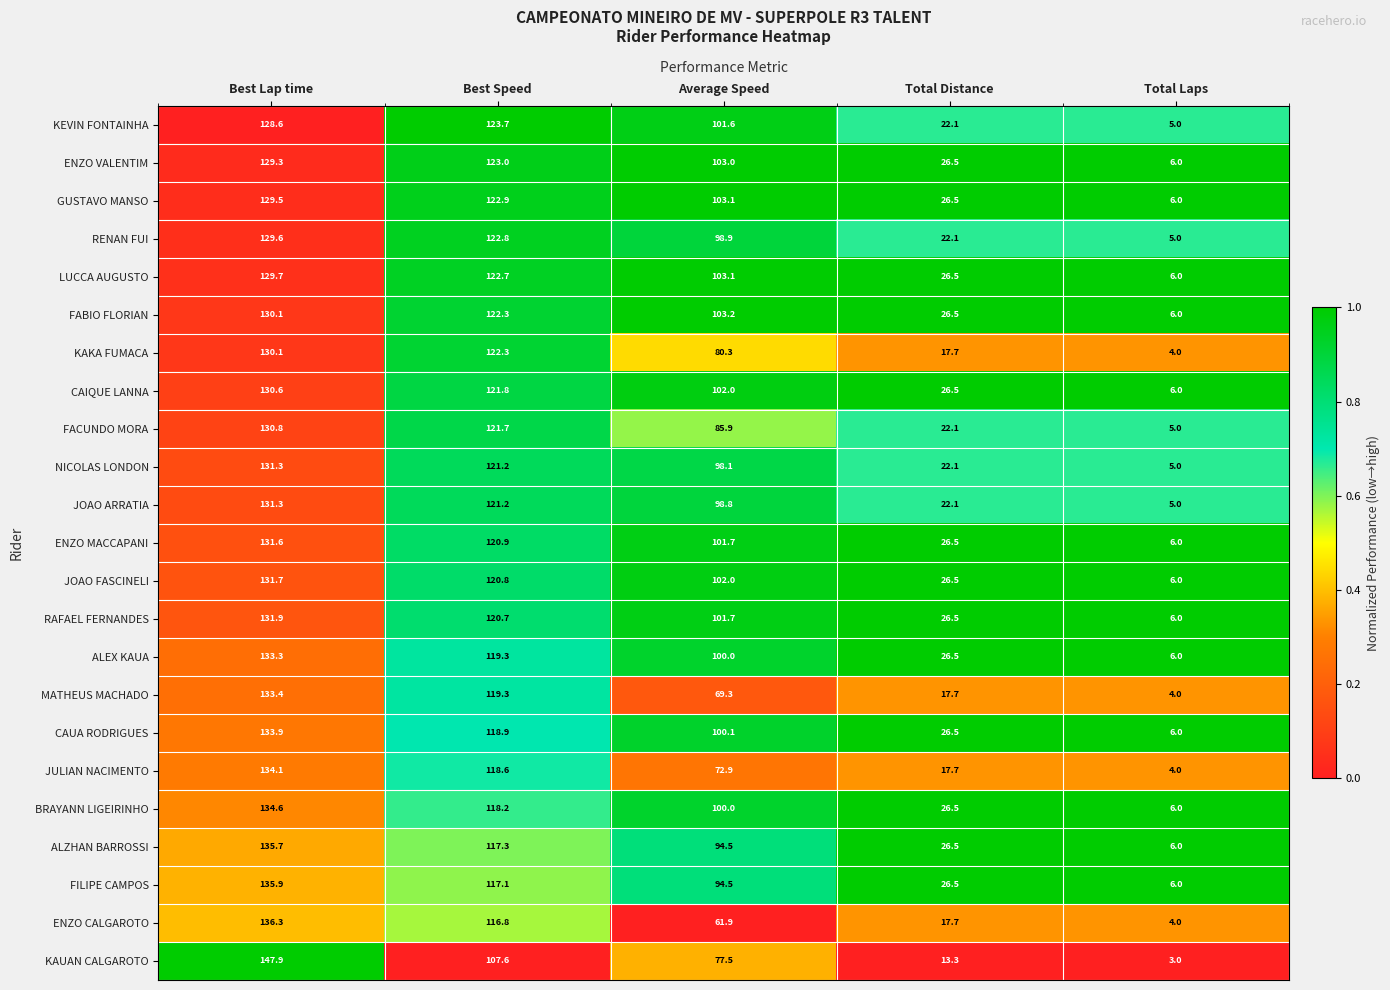

Which series has the largest total across all categories?

FABIO FLORIAN